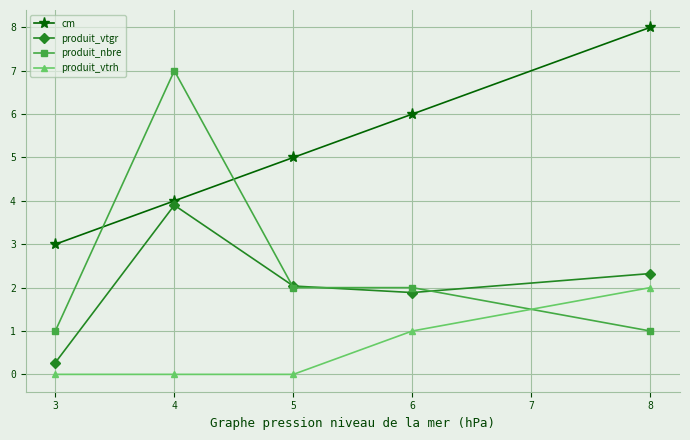

Reading left to right, list all the values displayed in this chart.

cm: 3.0	4.0	5.0	6.0	8.0
produit_vtgr: 0.3	3.9	2.0	1.9	2.3
produit_nbre: 1.0	7.0	2.0	2.0	1.0
produit_vtrh: 0.0	0.0	0.0	1.0	2.0